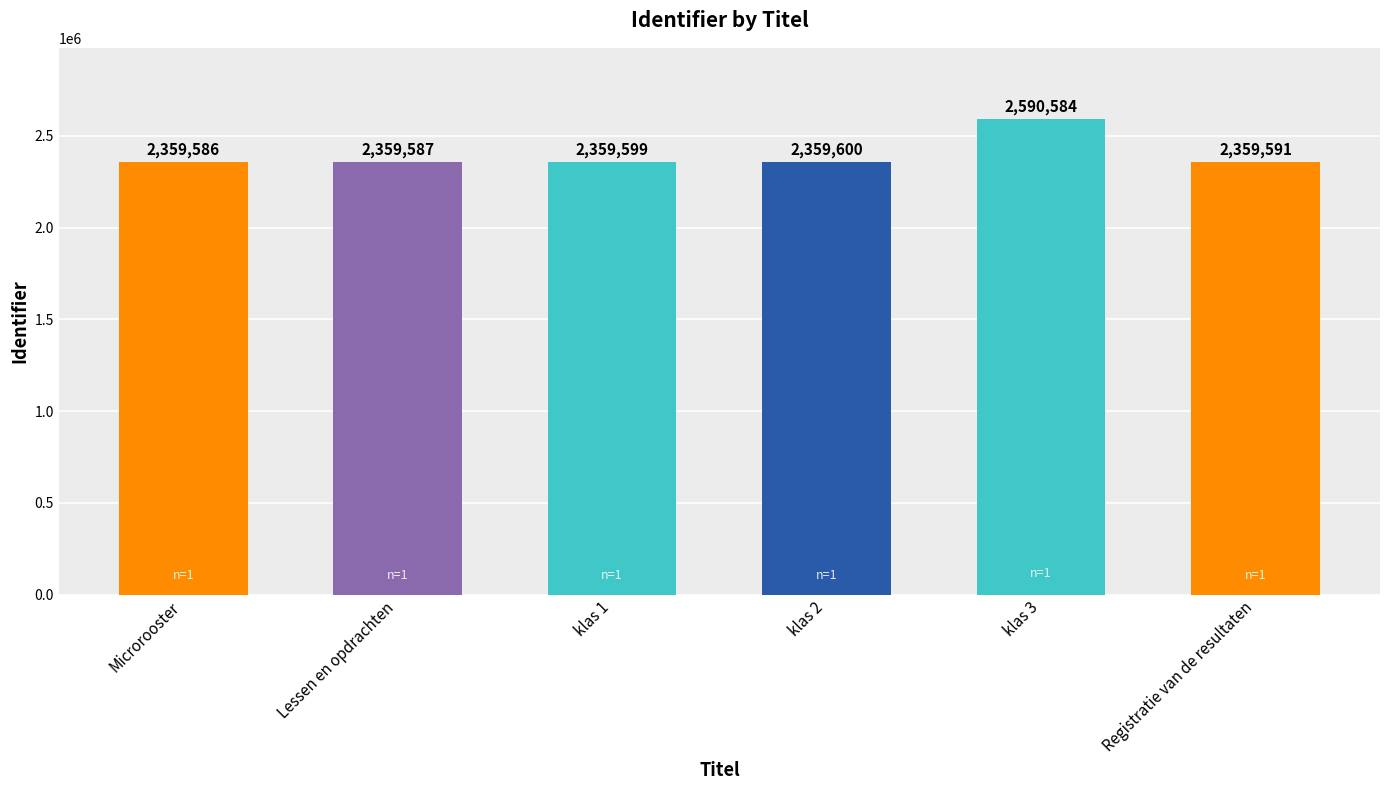

At which category does the chart reach its peak across all series?

klas 3